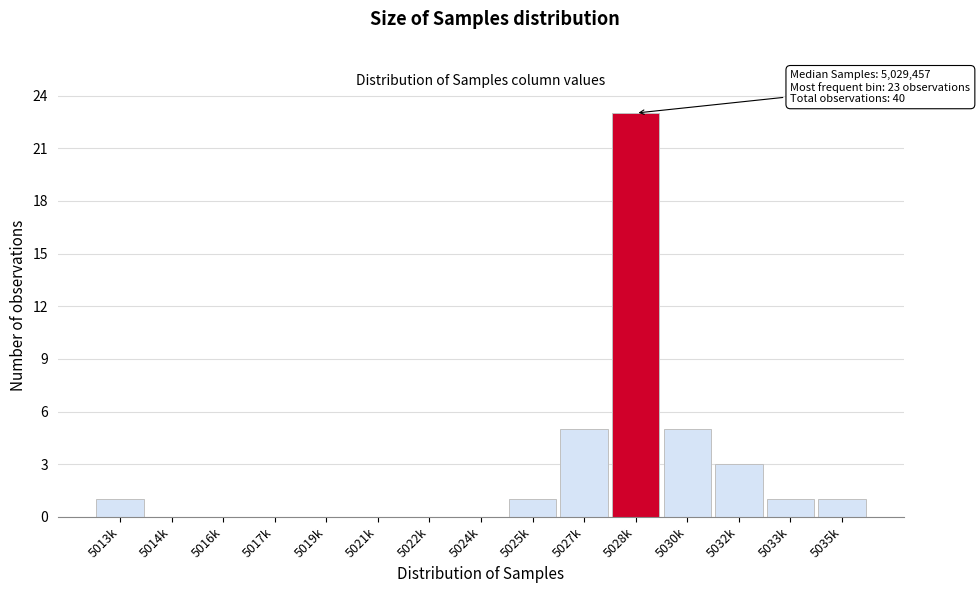

Reading right to left, what are all the values shown in this chart?

5035k=1	5033k=1	5032k=3	5030k=5	5028k=23	5027k=5	5025k=1	5024k=0	5022k=0	5021k=0	5019k=0	5017k=0	5016k=0	5014k=0	5013k=1